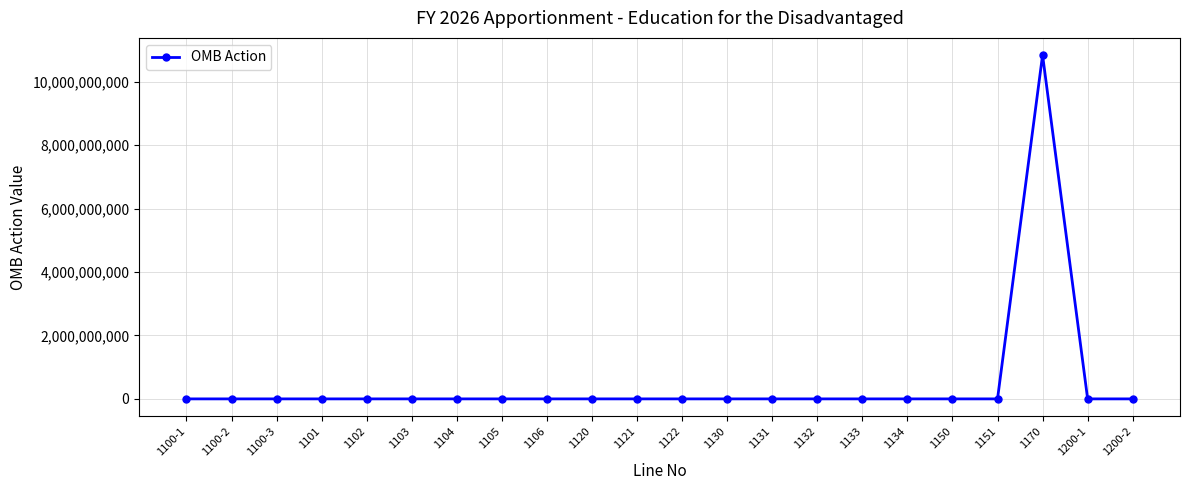

What is the greatest value displayed?

10841177000